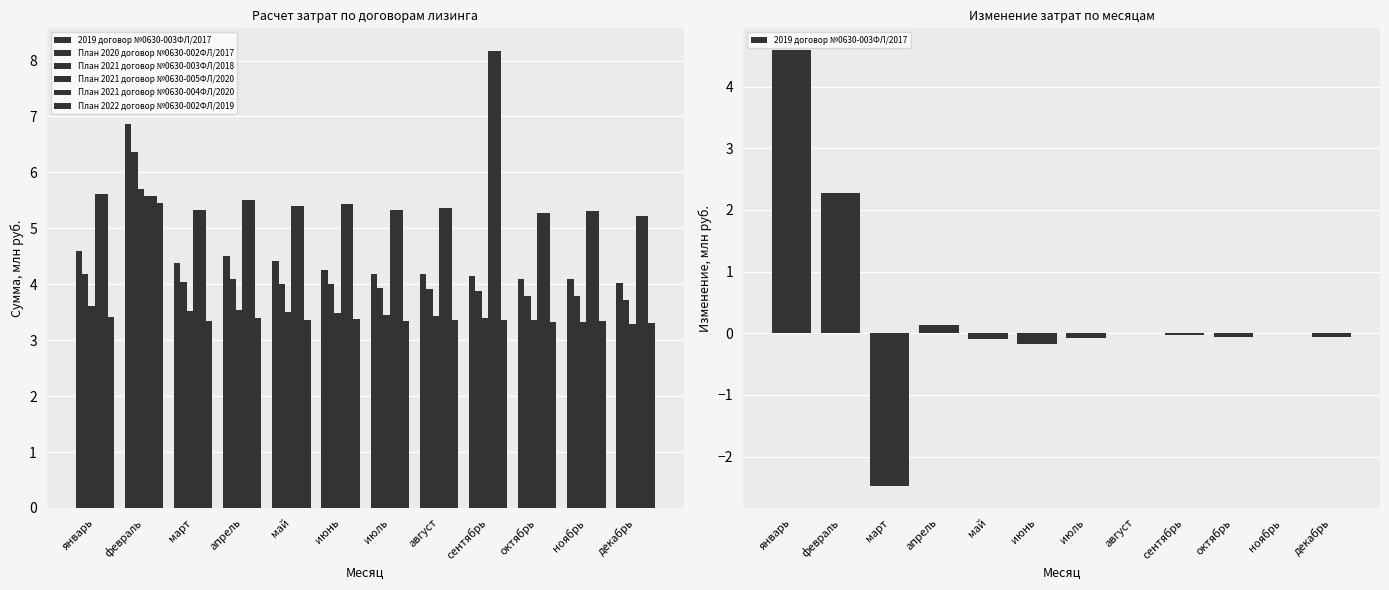

Is the value of План 2021 договор №0630-003ФЛ/2018 at август greater than the value of 2019 договор №0630-003ФЛ/2017 at июль?

Yes